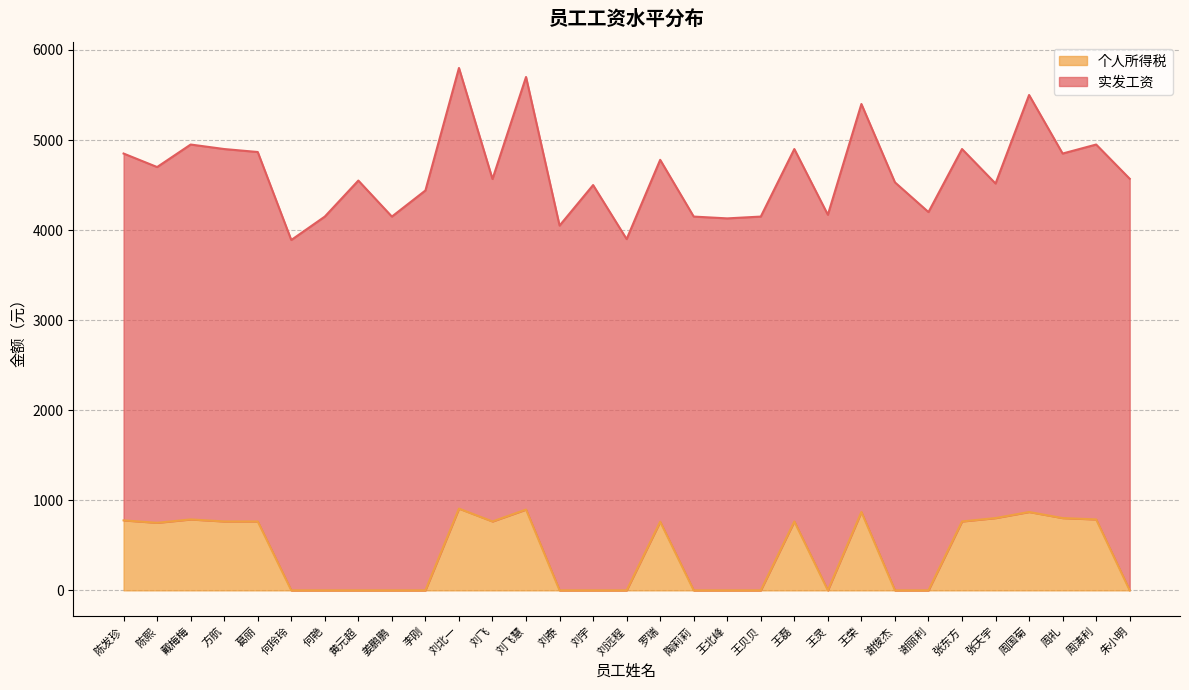

How many points are higher than both their immediate neighbors (excluding endpoints)?

7